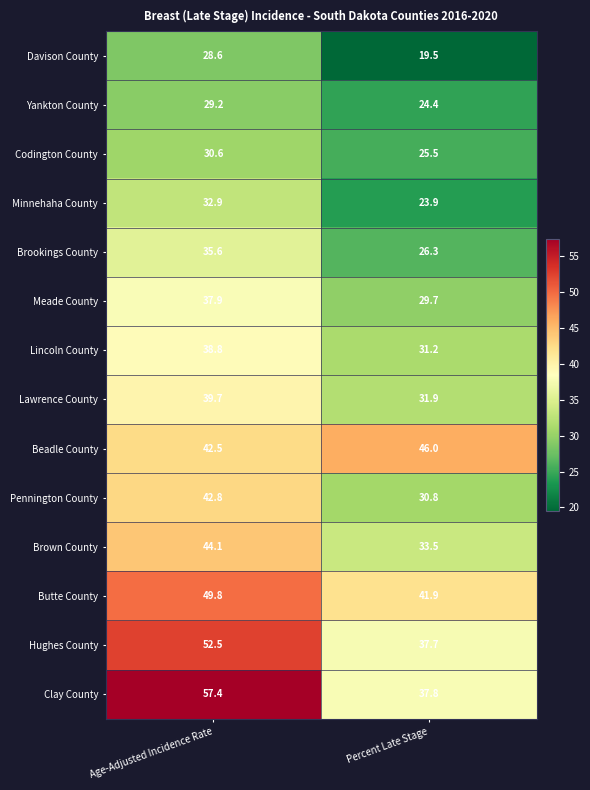

Which series has the widest spread of values?

Clay County